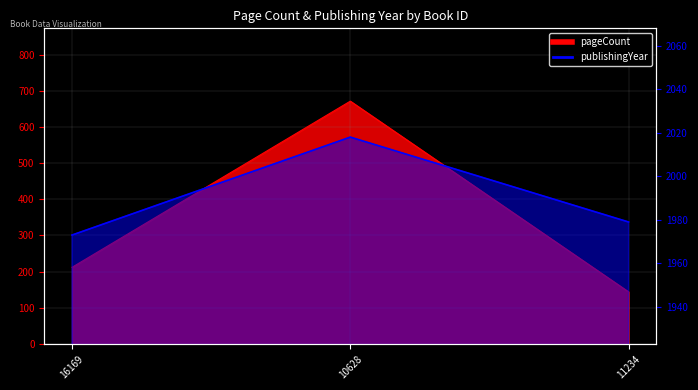

Reading left to right, transcribe all the data shown in this chart.

pageCount: 212	672	144
publishingYear: 1973	2018	1979